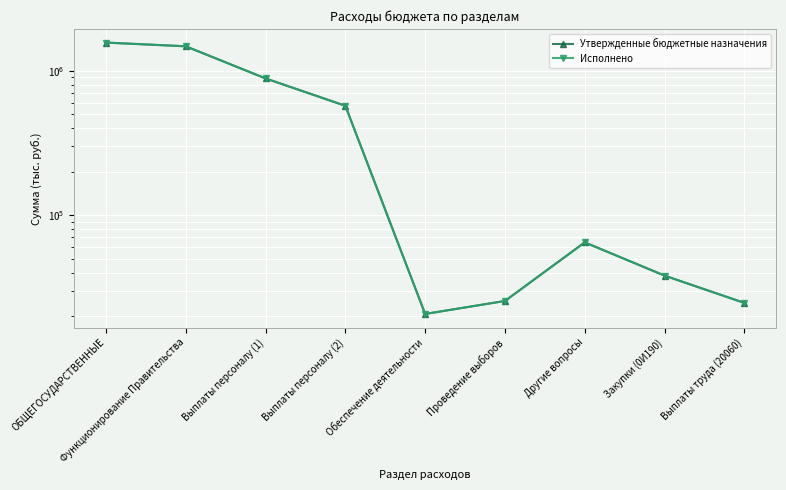

Where is Утвержденные бюджетные назначения nearest to the value 793998?

Выплаты персоналу (1)